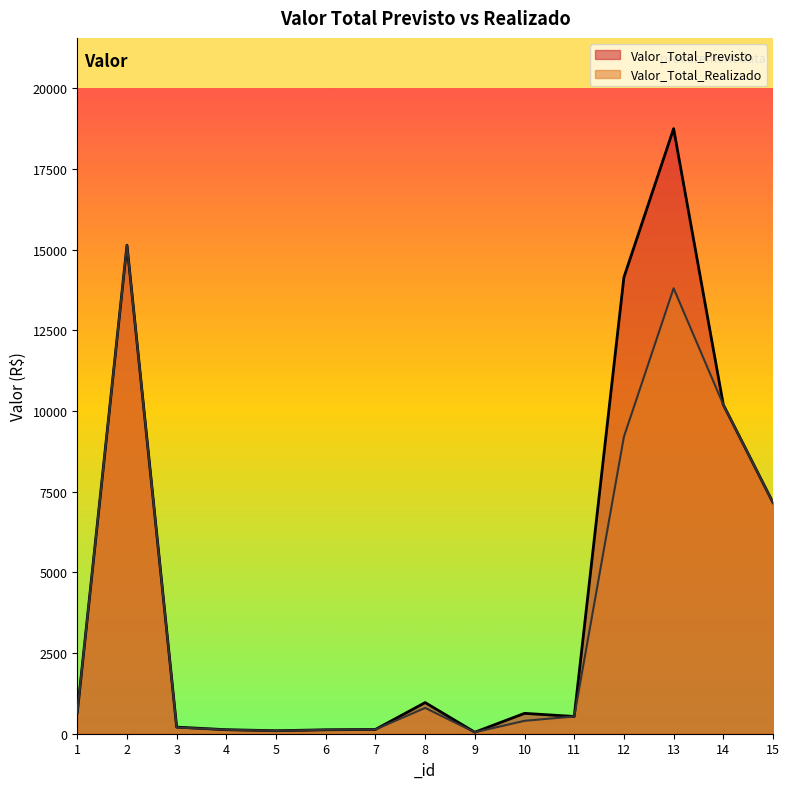

Rank the series by their maximum value, from lowest to highest.

Valor_Total_Realizado, Valor_Total_Previsto